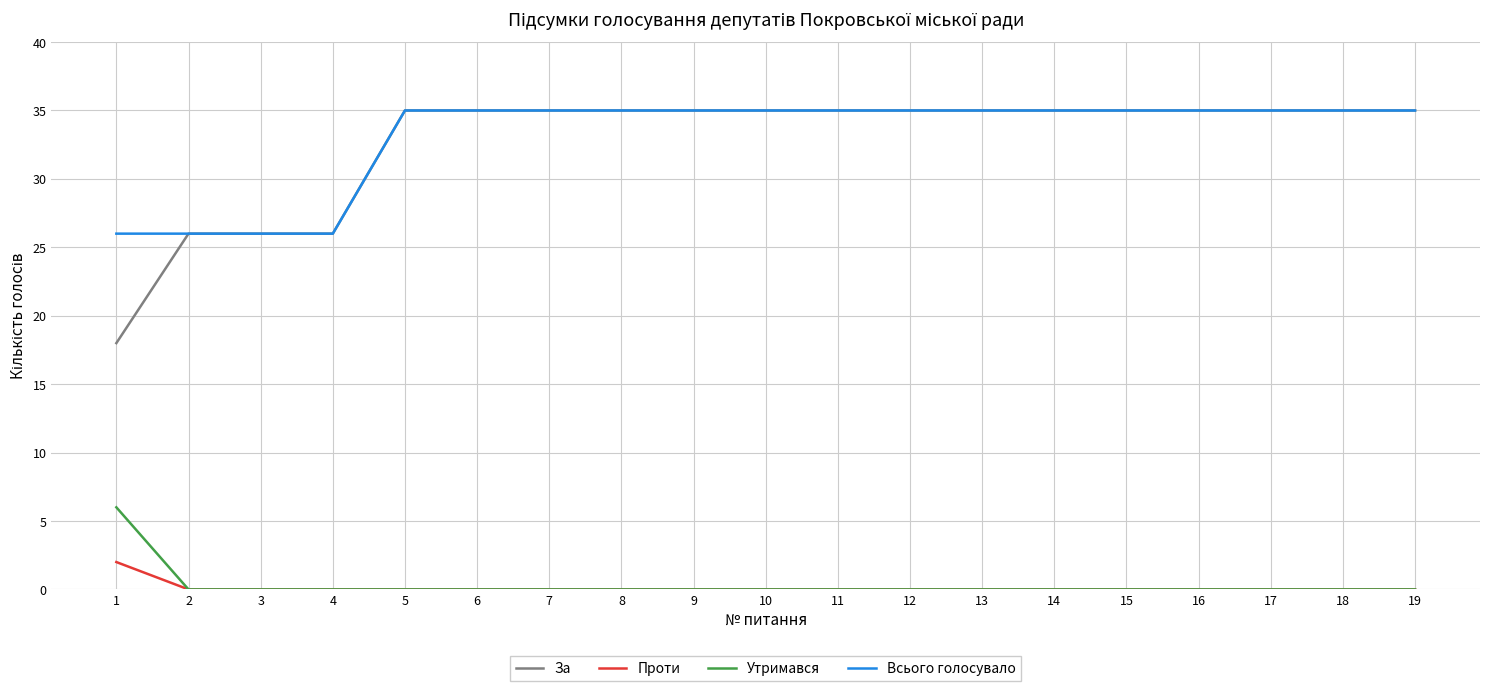

Reading left to right, extract all data points from this chart.

За: 1=18	2=26	3=26	4=26	5=35	6=35	7=35	8=35	9=35	10=35	11=35	12=35	13=35	14=35	15=35	16=35	17=35	18=35	19=35
Проти: 1=2	2=0	3=0	4=0	5=0	6=0	7=0	8=0	9=0	10=0	11=0	12=0	13=0	14=0	15=0	16=0	17=0	18=0	19=0
Утримався: 1=6	2=0	3=0	4=0	5=0	6=0	7=0	8=0	9=0	10=0	11=0	12=0	13=0	14=0	15=0	16=0	17=0	18=0	19=0
Всього голосувало: 1=26	2=26	3=26	4=26	5=35	6=35	7=35	8=35	9=35	10=35	11=35	12=35	13=35	14=35	15=35	16=35	17=35	18=35	19=35